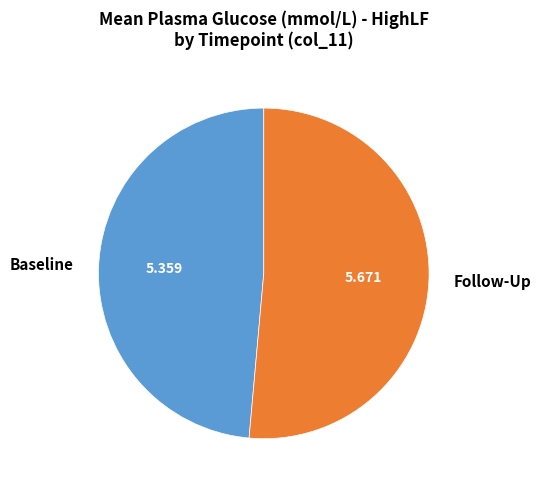

Count the number of slices in the pie.

2